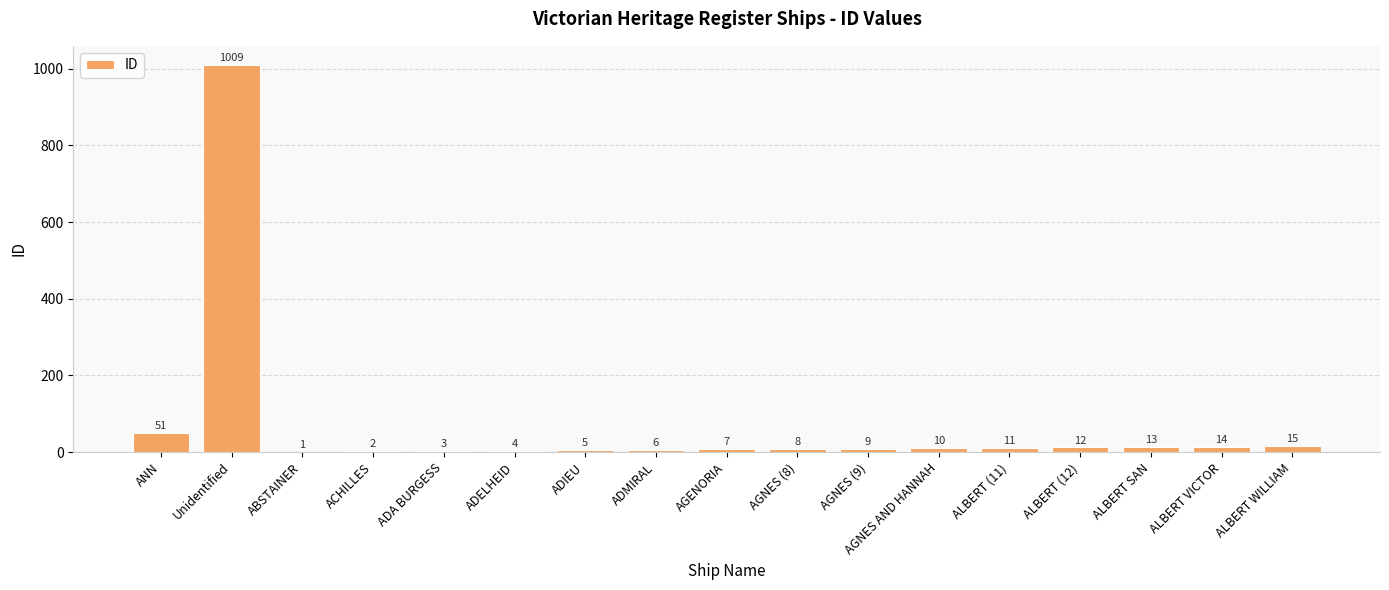

The value at ACHILLES is 2. True or false?

True